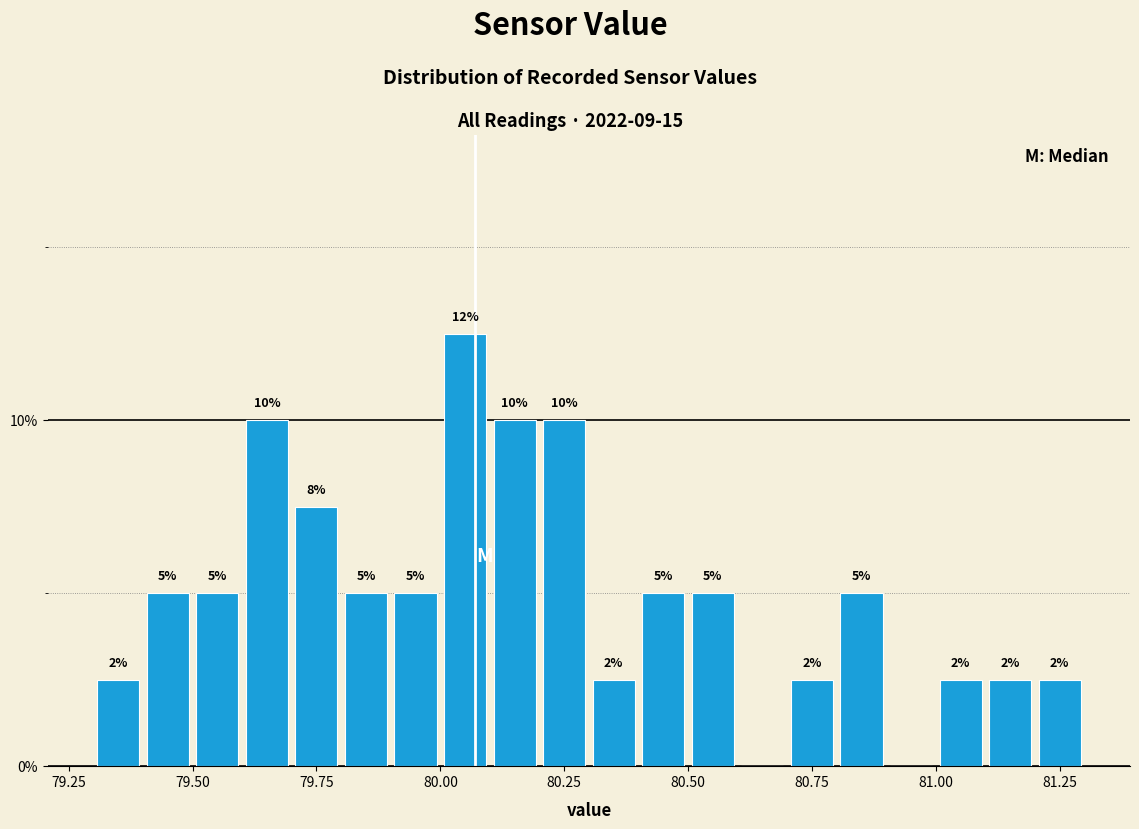

Around what value on the x-axis is the tallest bar? Give the approximate position of its centre, as read against the axis.

80.05